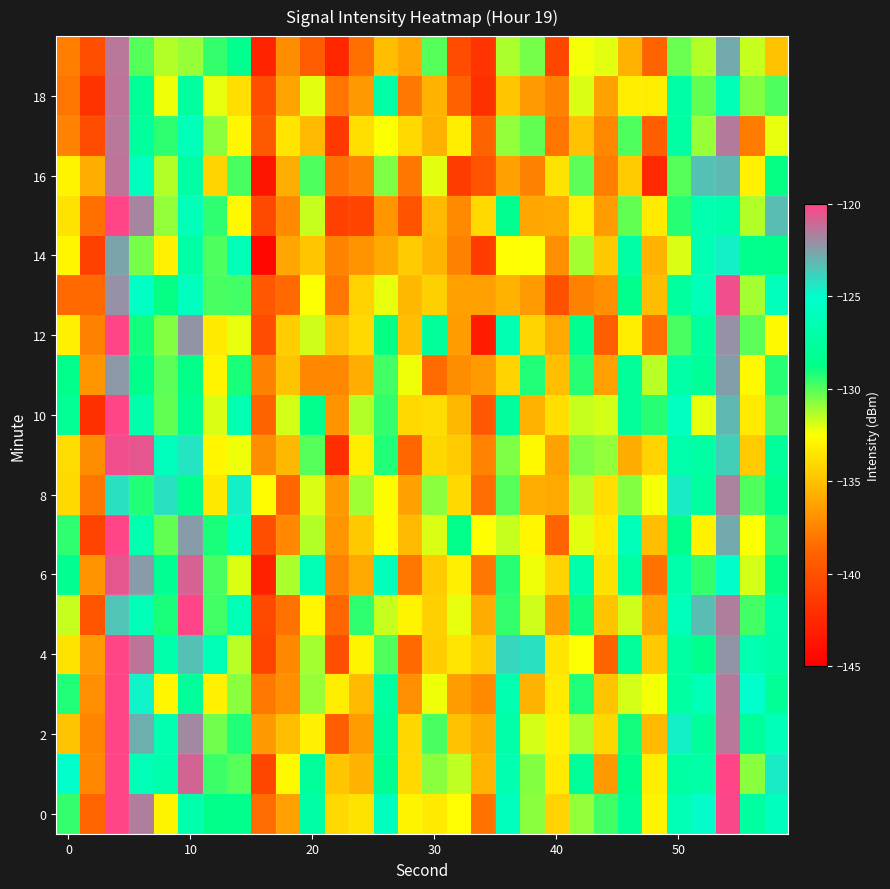

Which series has the largest range (max minus min)?

12